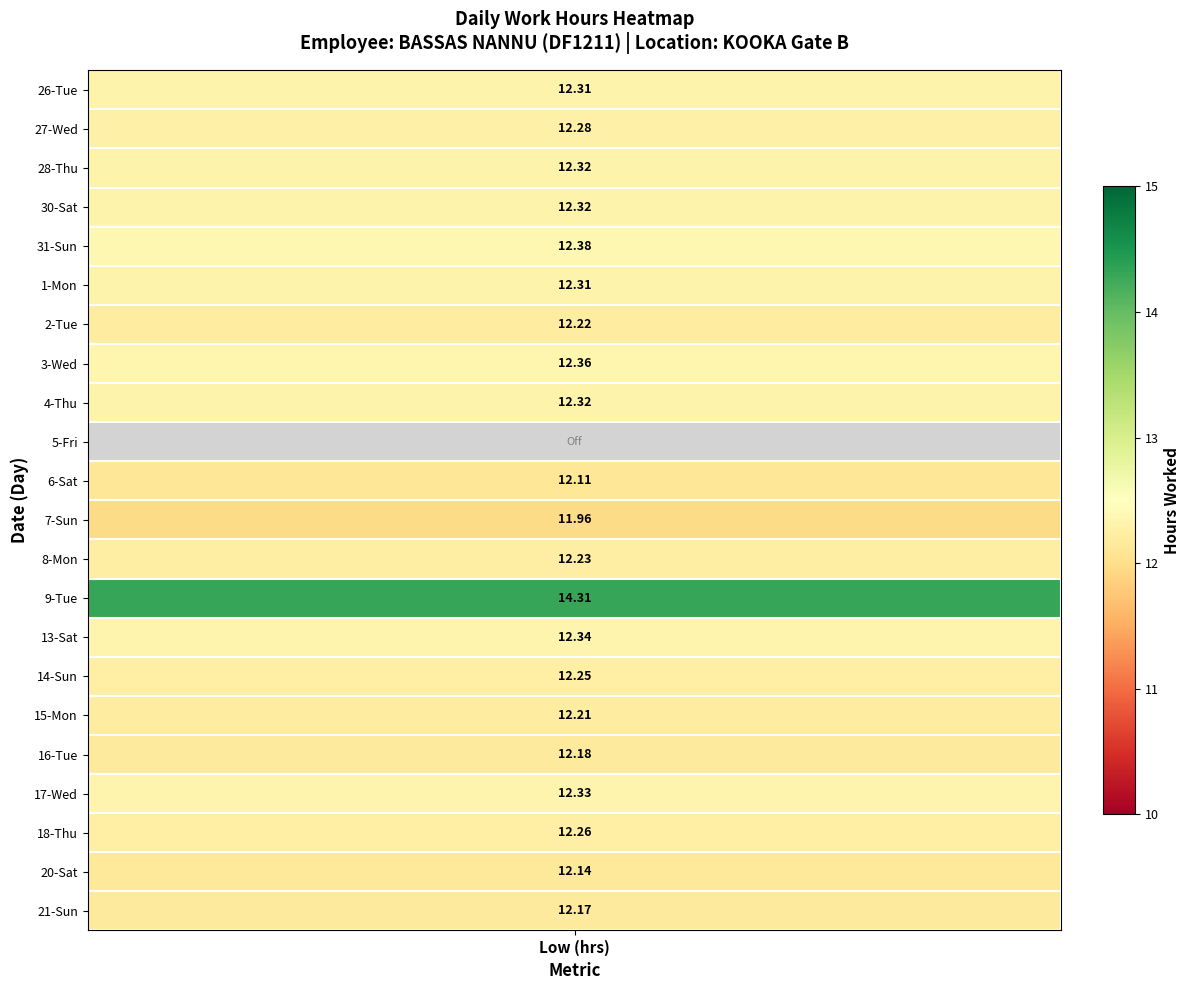

True or false: 31 has a value of 12.4 at 0.

True